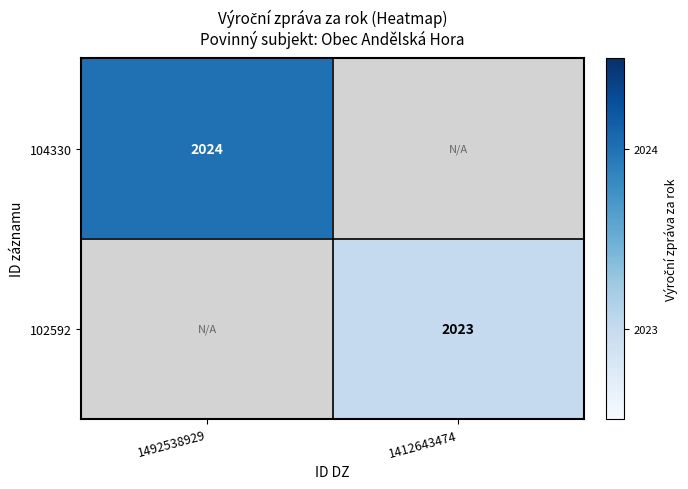

True or false: 102592 has a value of 2023 at 1412643474.

True